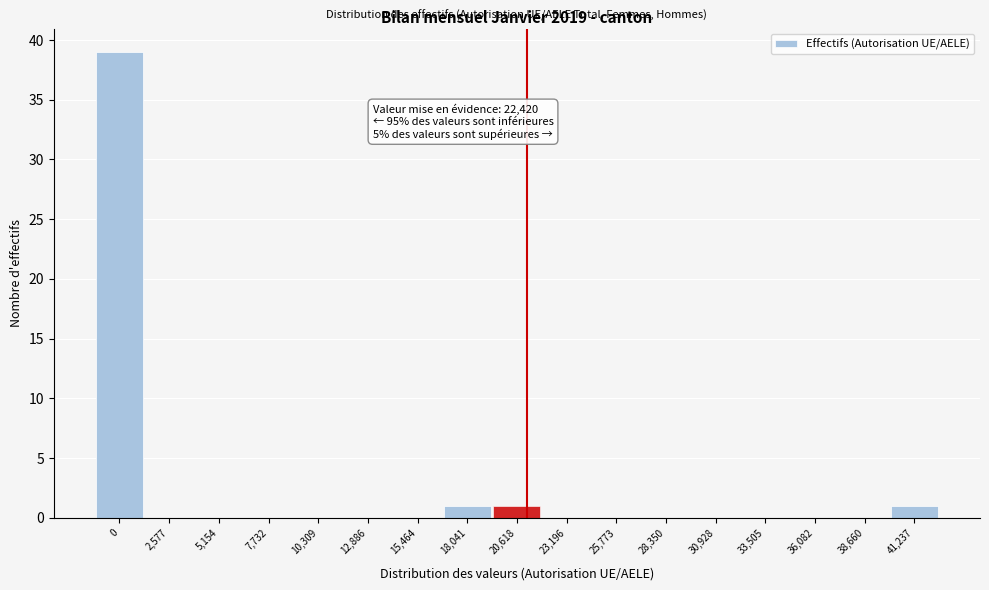

Reading right to left, what are all the values shown in this chart?

41,237=1	38,660=0	36,082=0	33,505=0	30,928=0	28,350=0	25,773=0	23,196=0	20,618=1	18,041=1	15,464=0	12,886=0	10,309=0	7,732=0	5,154=0	2,577=0	0=39